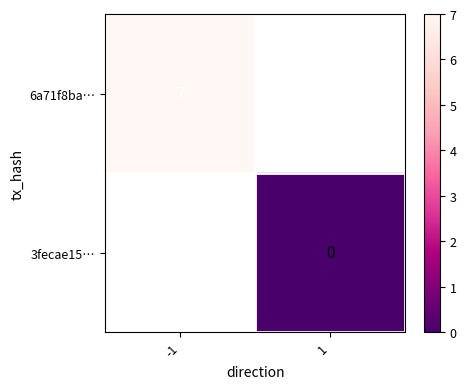

Is the value of 3fecae15… at 1 greater than the value of 6a71f8ba… at -1?

No